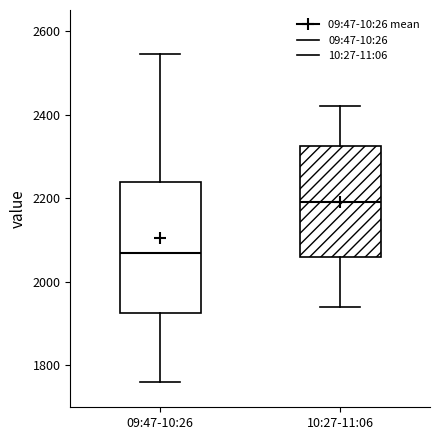

Reading left to right, transcribe this box plot: for each box, give where its median line is, the range the box spans, and where its two whiskers end, as read against the y-axis. The values are not printed on the chart, so give them approximately, as read against the axis.

09:47-10:26: median 2080, box 1920 to 2240, whiskers 1760 to 2540
10:27-11:06: median 2200, box 2060 to 2320, whiskers 1940 to 2420